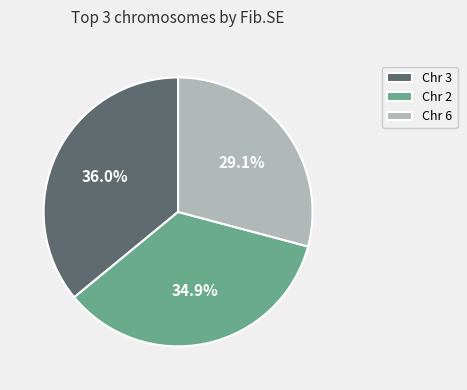

Is there any slice that represents more than half of the pie?

No